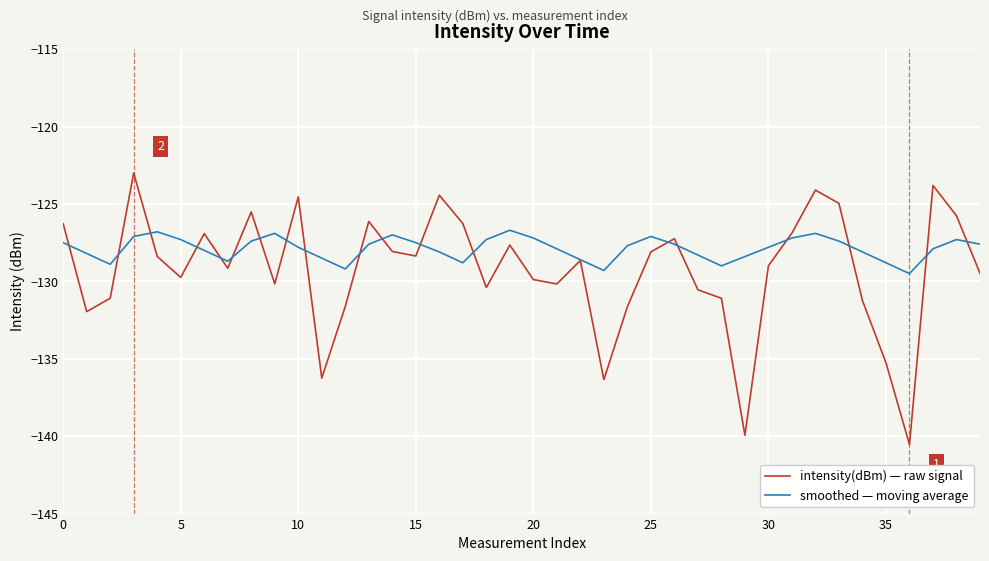

Which series has the largest total across all categories?

smoothed — moving average